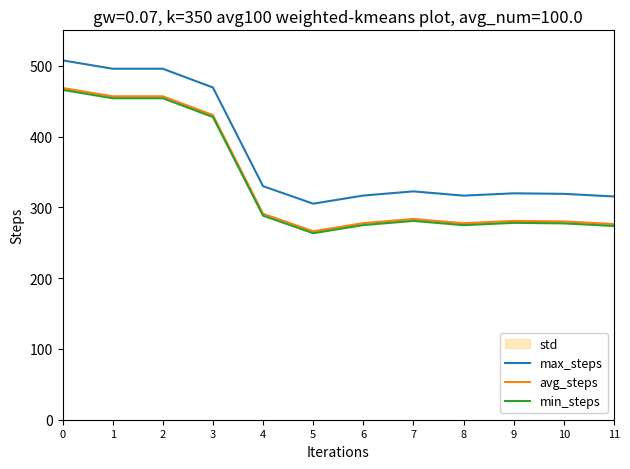

At which category does the chart reach its minimum across all series?

5